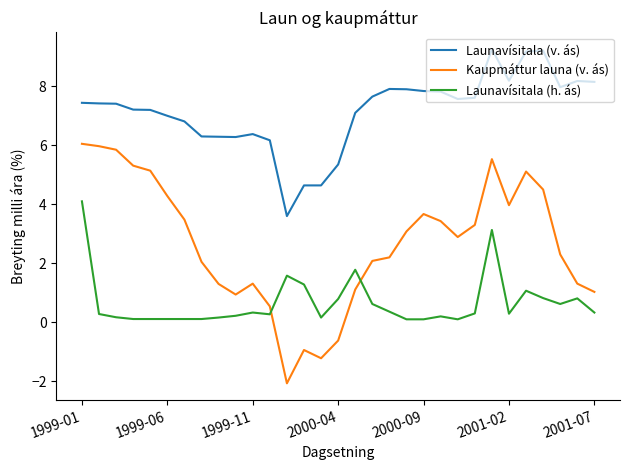

At how many categories does at least one series exceed 0?

31